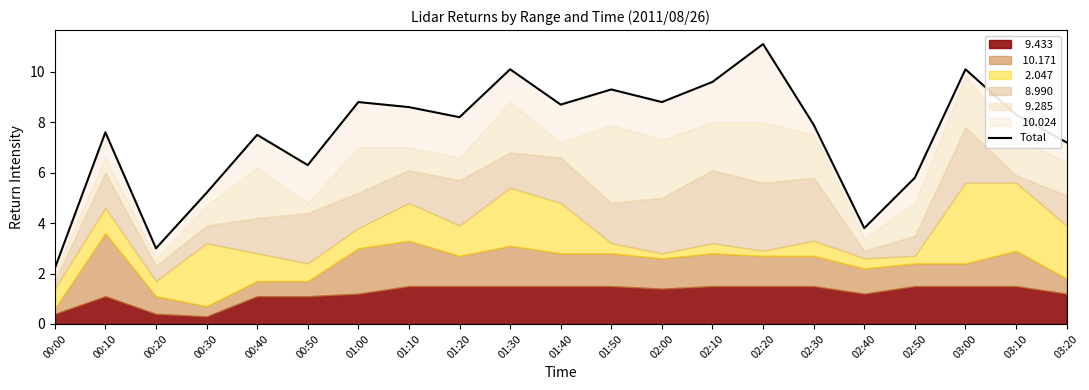

Which label corresponds to the smallest value in the chart?

00:00